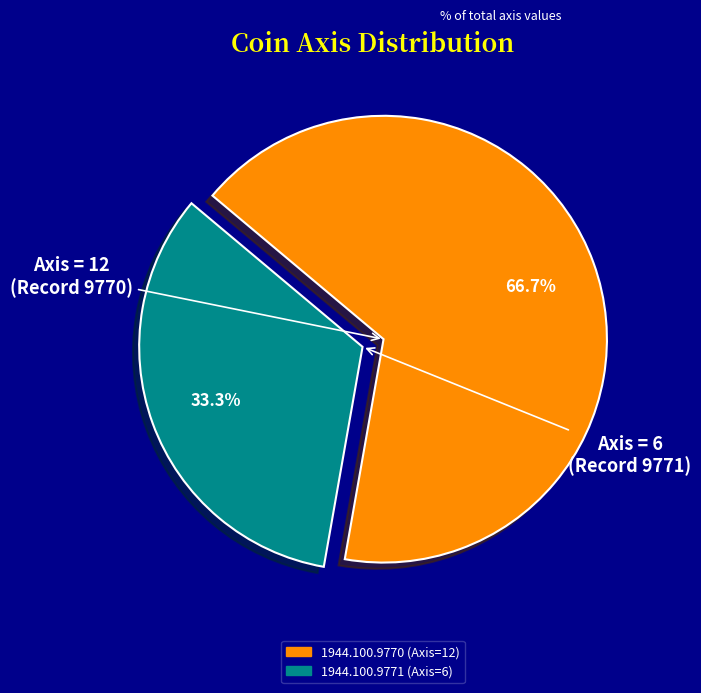

Count the number of slices in the pie.

2